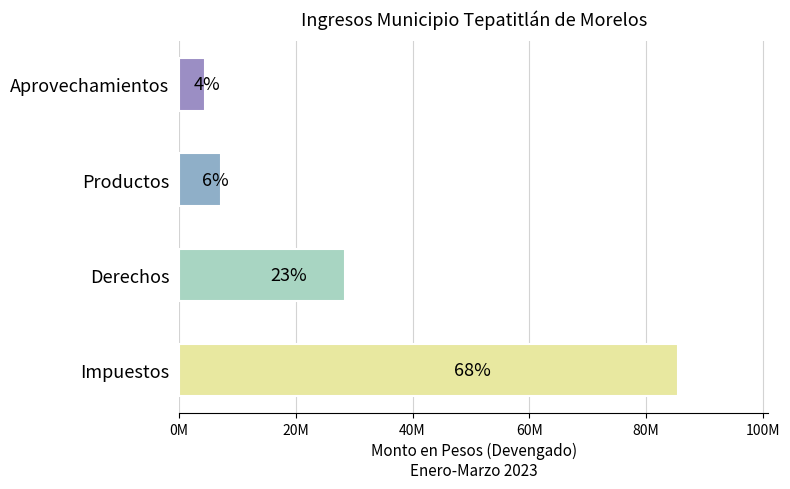

Does the chart contain any negative values?

No